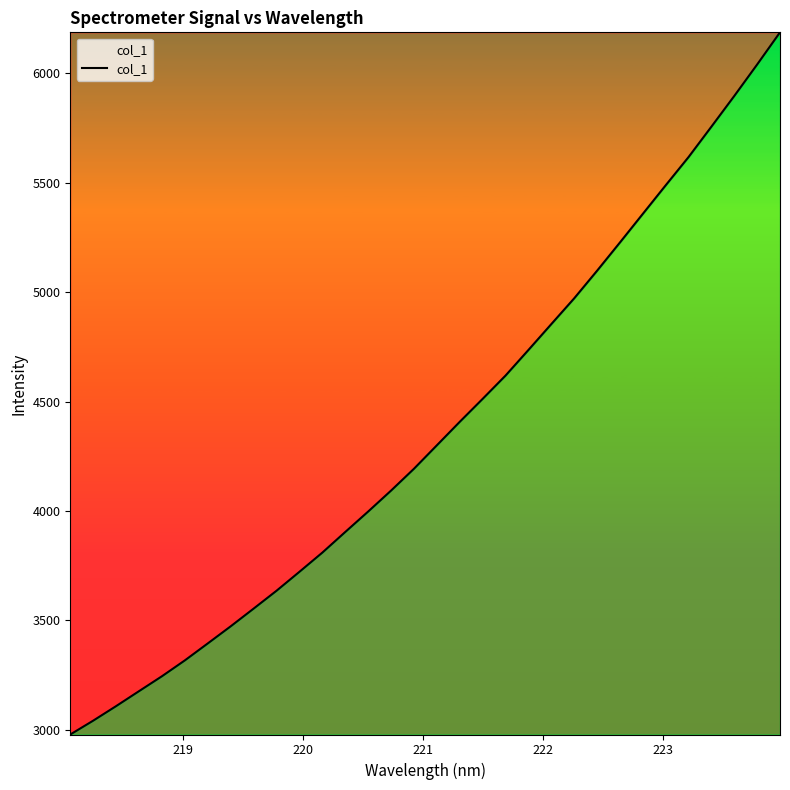

Does the chart display data point markers on the line(s)?

No